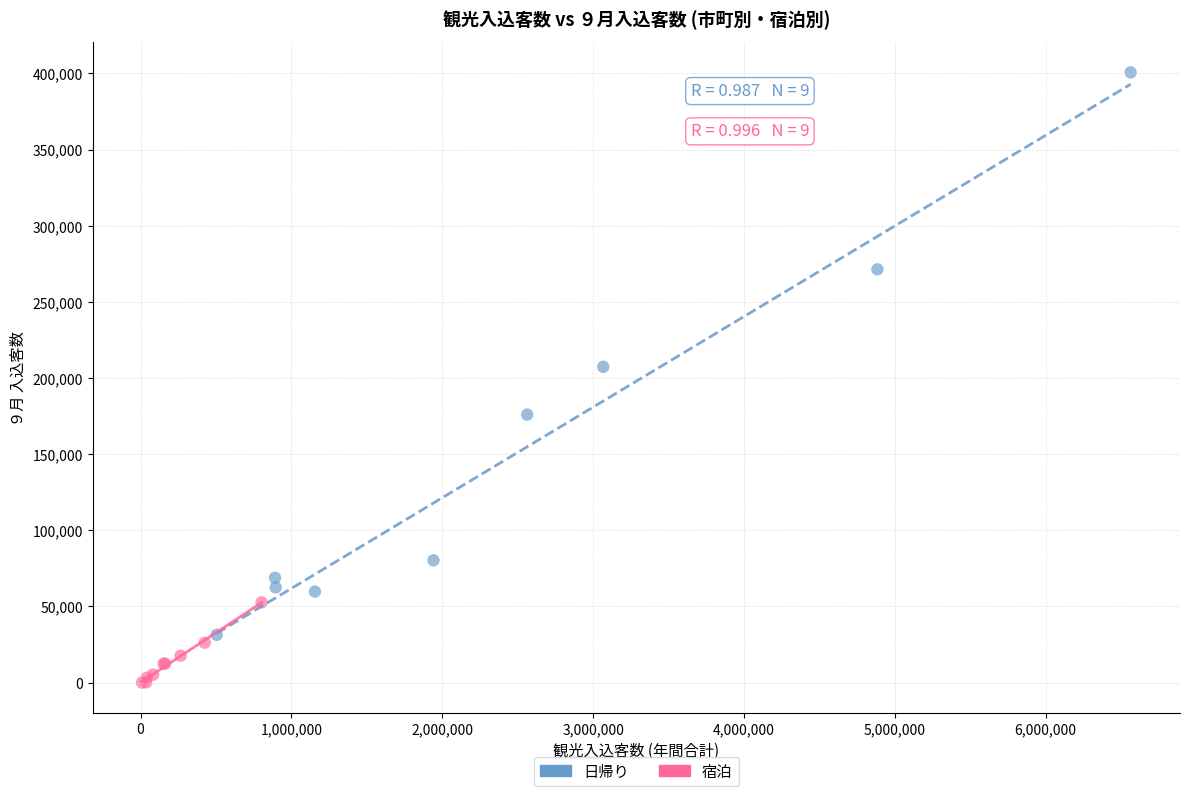

Which series contains the highest Y value?

日帰り